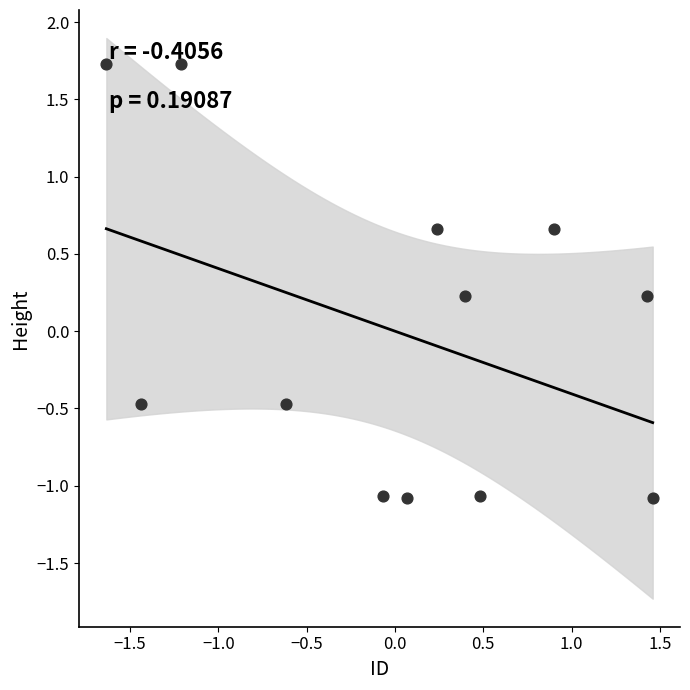

What is the range of X values (max minus min)?

3.1